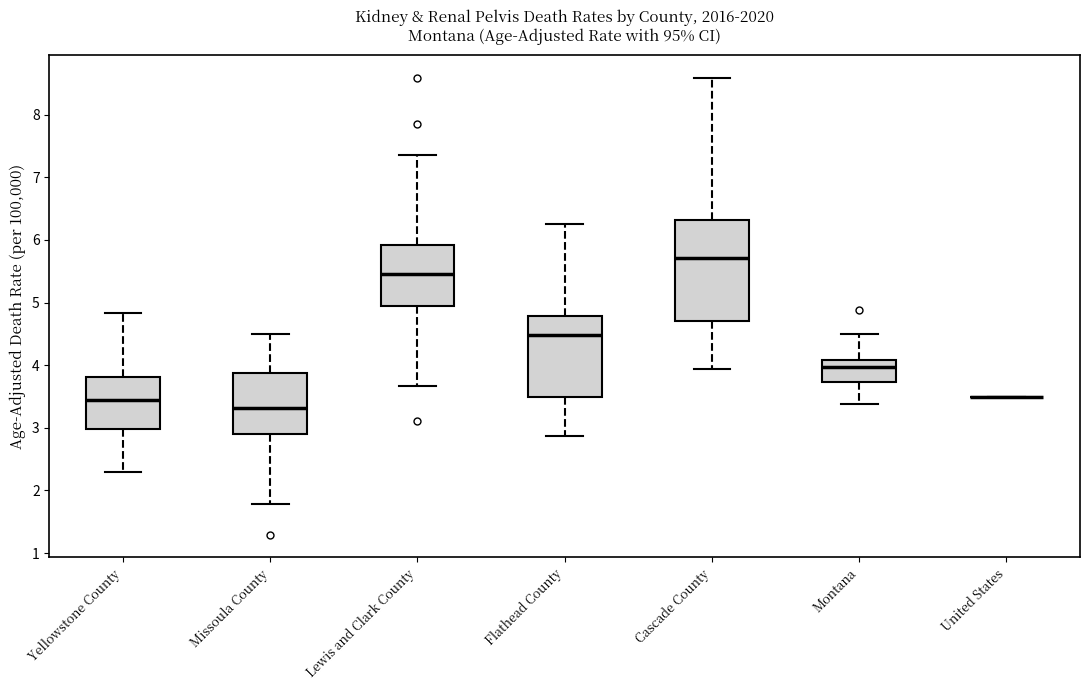

Reading left to right, read every box against the y-axis: the position of its median line, the range the box covers, and the ends of its whiskers. The values are not printed on the chart, so give them approximately, as read against the axis.

Yellowstone County: median 3.4, box 3.0 to 3.8, whiskers 2.3 to 4.8
Missoula County: median 3.3, box 2.9 to 3.9, whiskers 1.8 to 4.5
Lewis and Clark County: median 5.5, box 4.9 to 5.9, whiskers 3.7 to 7.3
Flathead County: median 4.5, box 3.5 to 4.8, whiskers 2.9 to 6.3
Cascade County: median 5.7, box 4.7 to 6.3, whiskers 3.9 to 8.6
Montana: median 4.0, box 3.7 to 4.1, whiskers 3.4 to 4.5
United States: box collapsed to a line at 3.5, whiskers 3.5 to 3.5